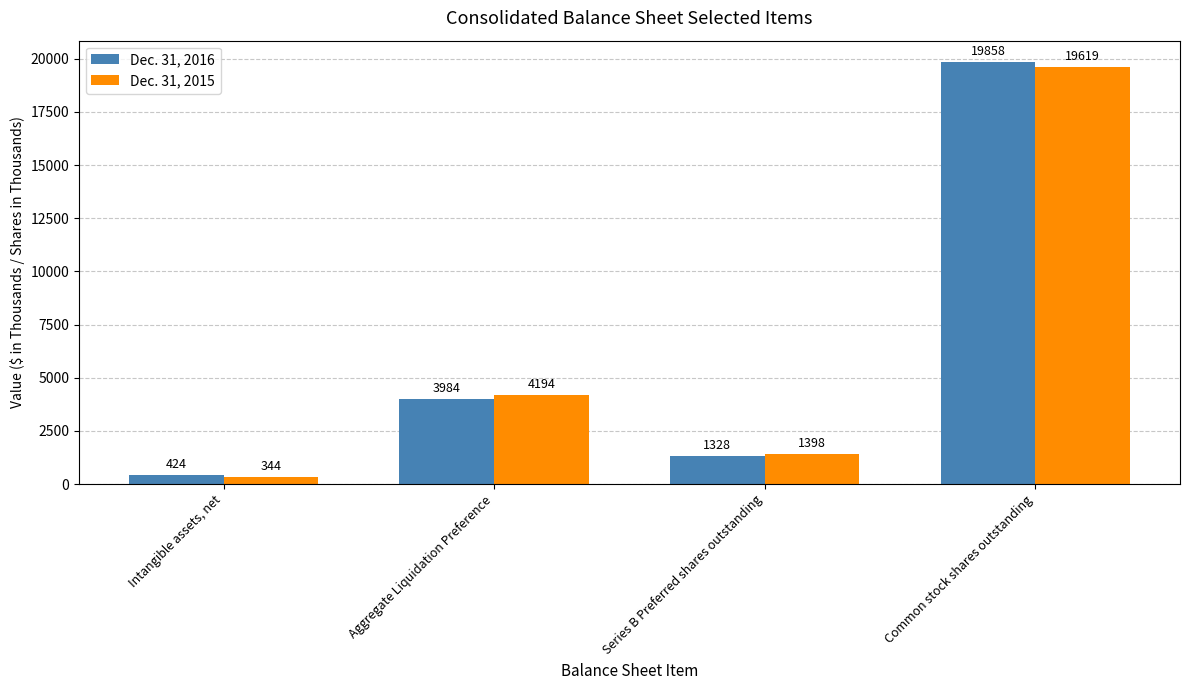

How many bars are there in each group?

2